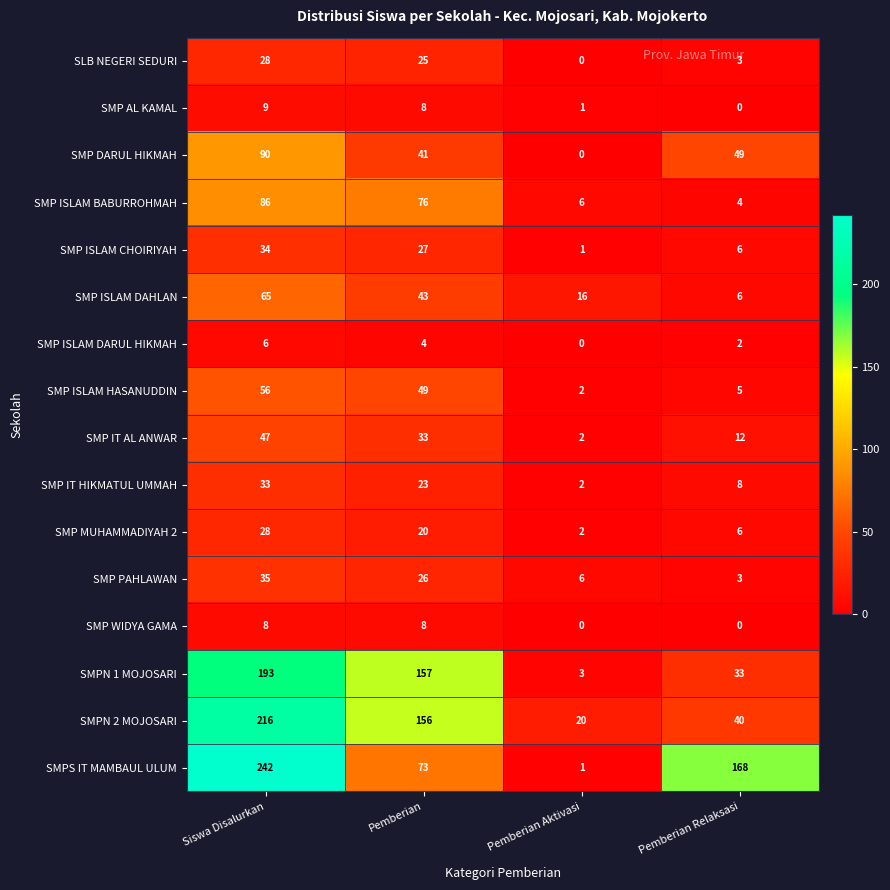

Count the number of categories in the chart.

4